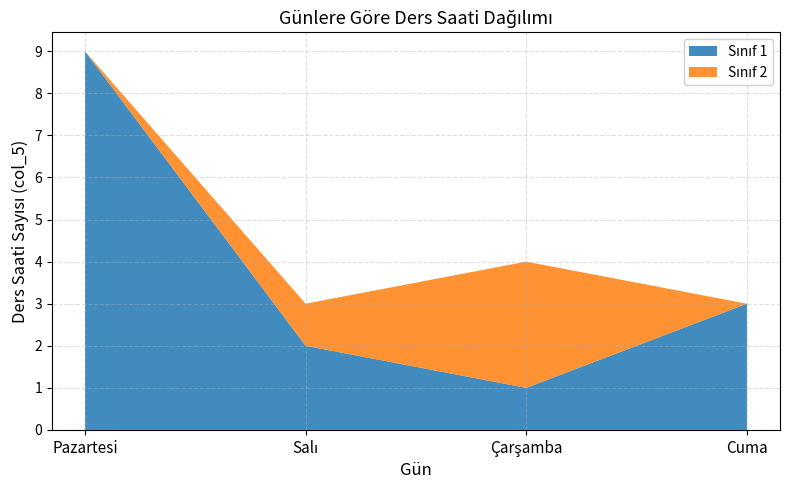

What is the total value across all series at Pazartesi?

9